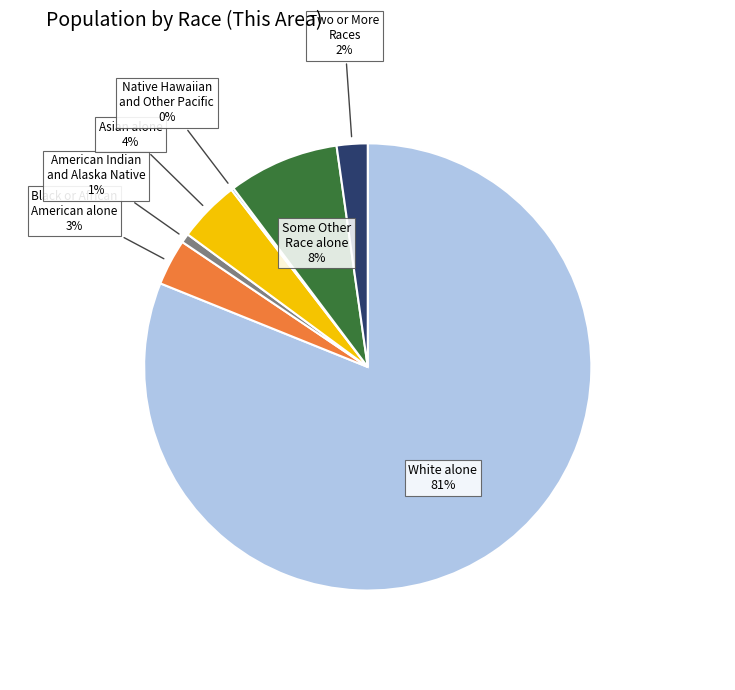

What percentage is the Some Other Race alone 8% slice, to the nearest percent?

8%